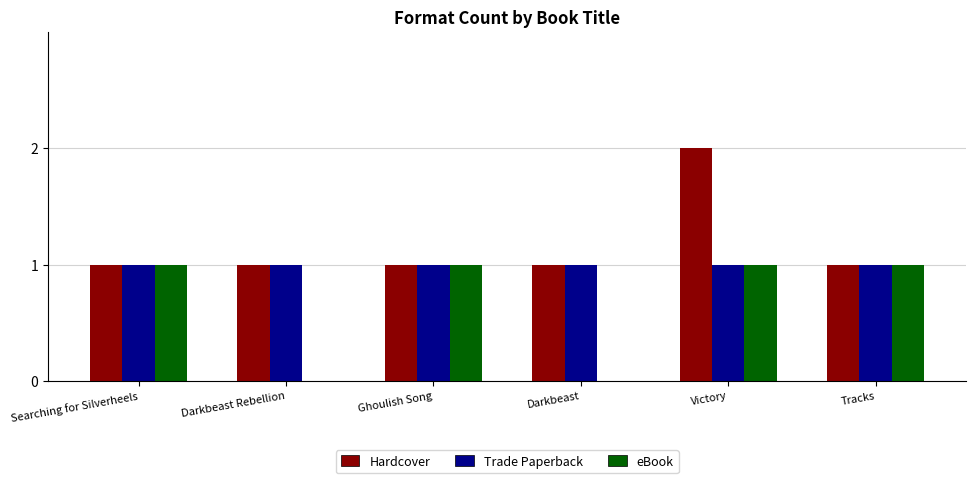

At which category is the sum across all series the highest?

Victory